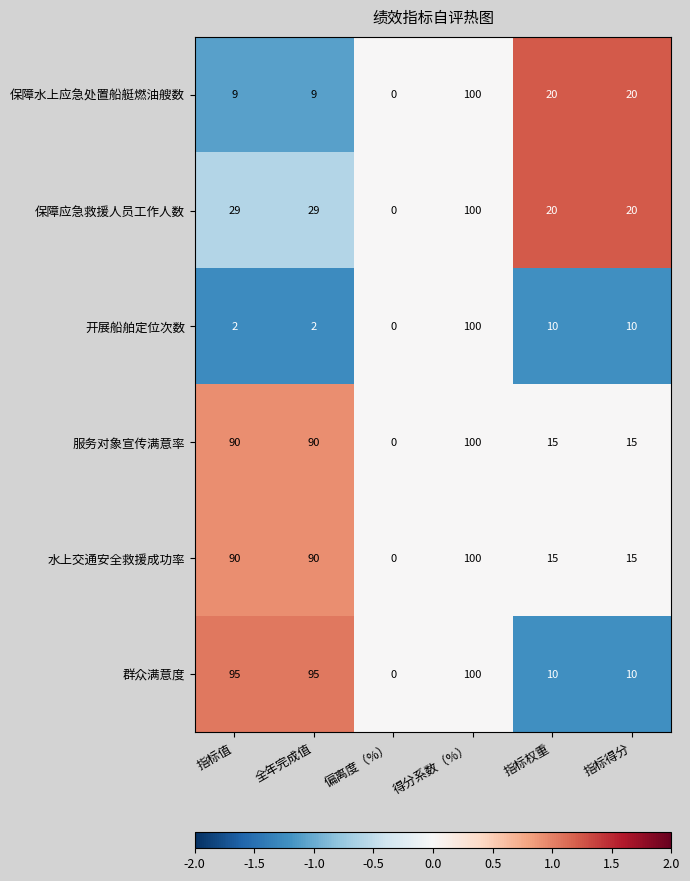

What is the average value of the 开展船舶定位次数 series?

21